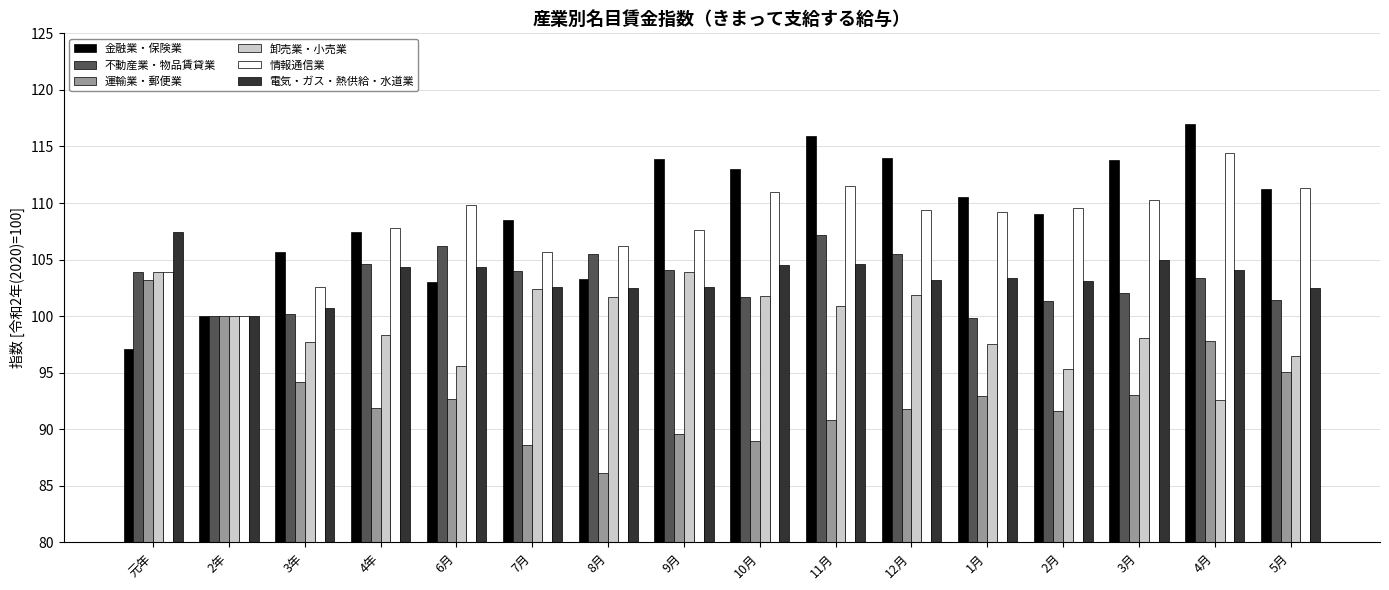

What is the sum of all 運輸業・郵便業 values?

1488.3